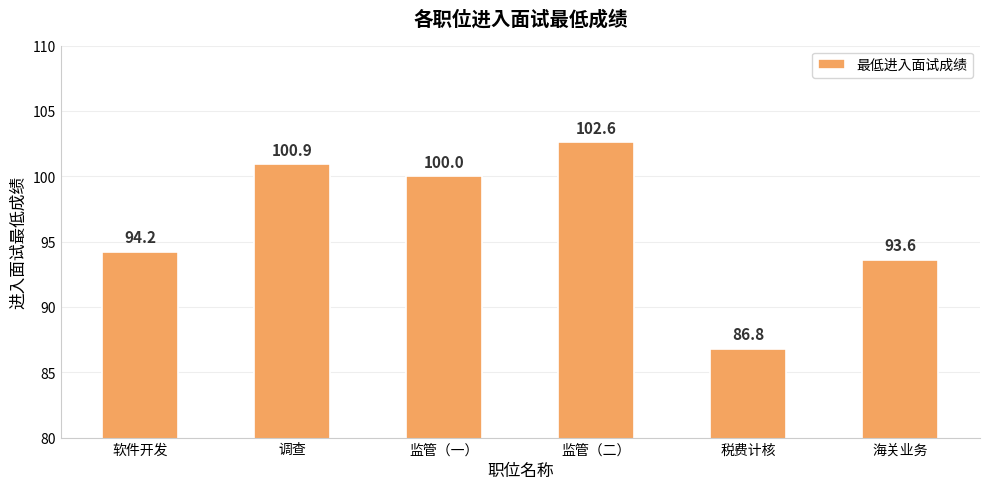

List the labels in order of value, smallest first.

税费计核, 海关业务, 软件开发, 监管（一）, 调查, 监管（二）